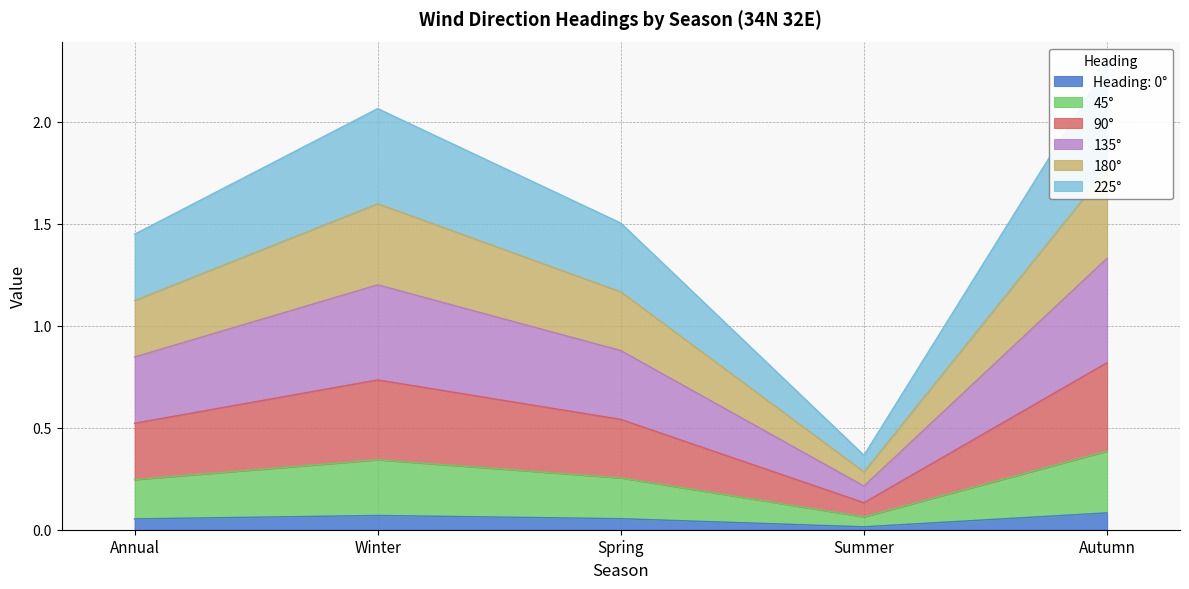

Is it true that Heading: 0° equals 0.1 at Autumn?

True